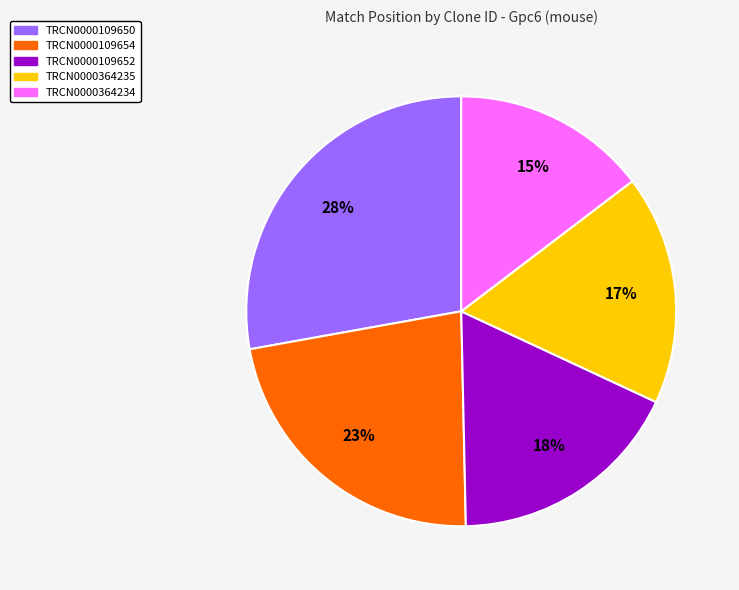

Count the number of slices in the pie.

5